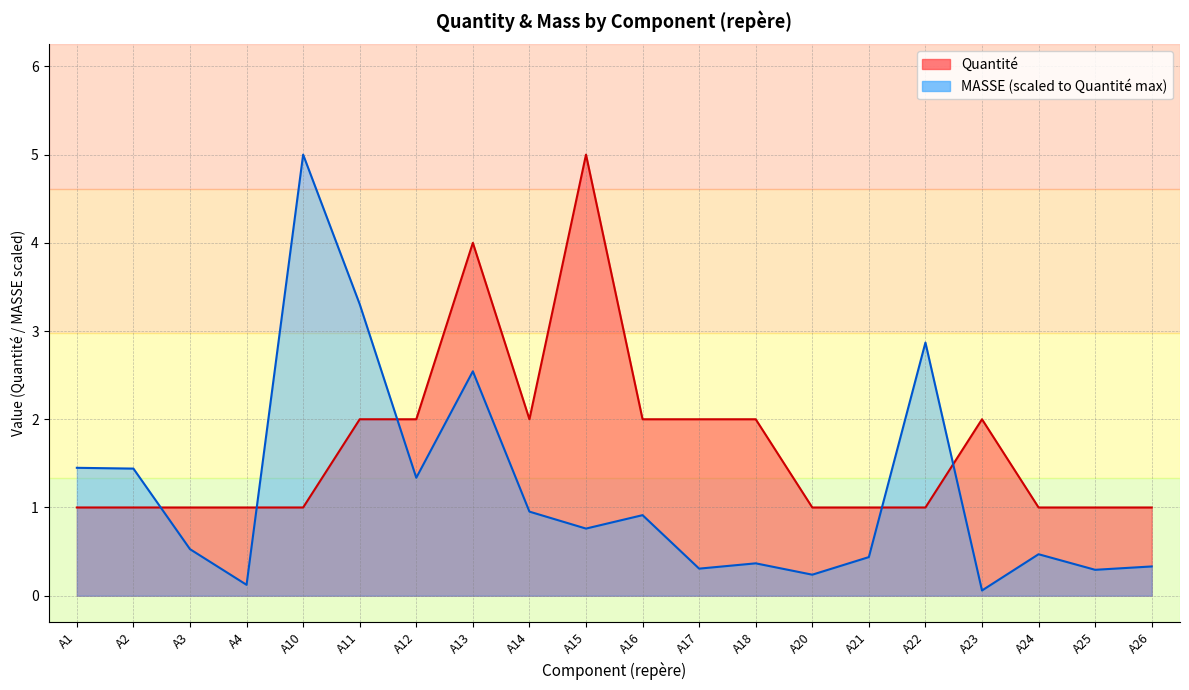

At which category is the sum across all series the highest?

A13